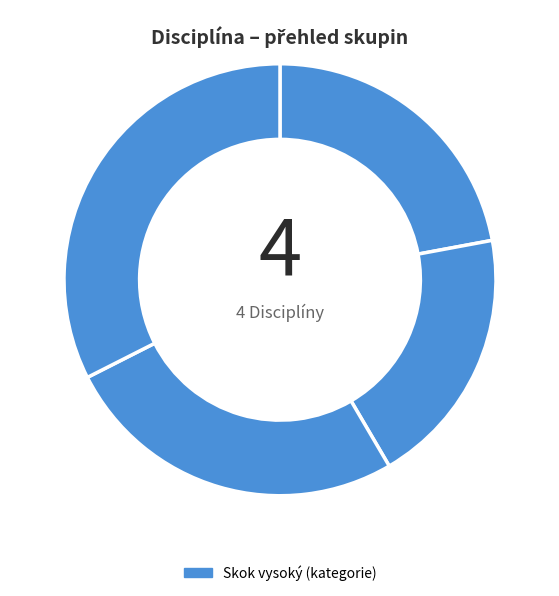

What is the smallest slice in the pie chart?

skok vysoký Ml. žáci